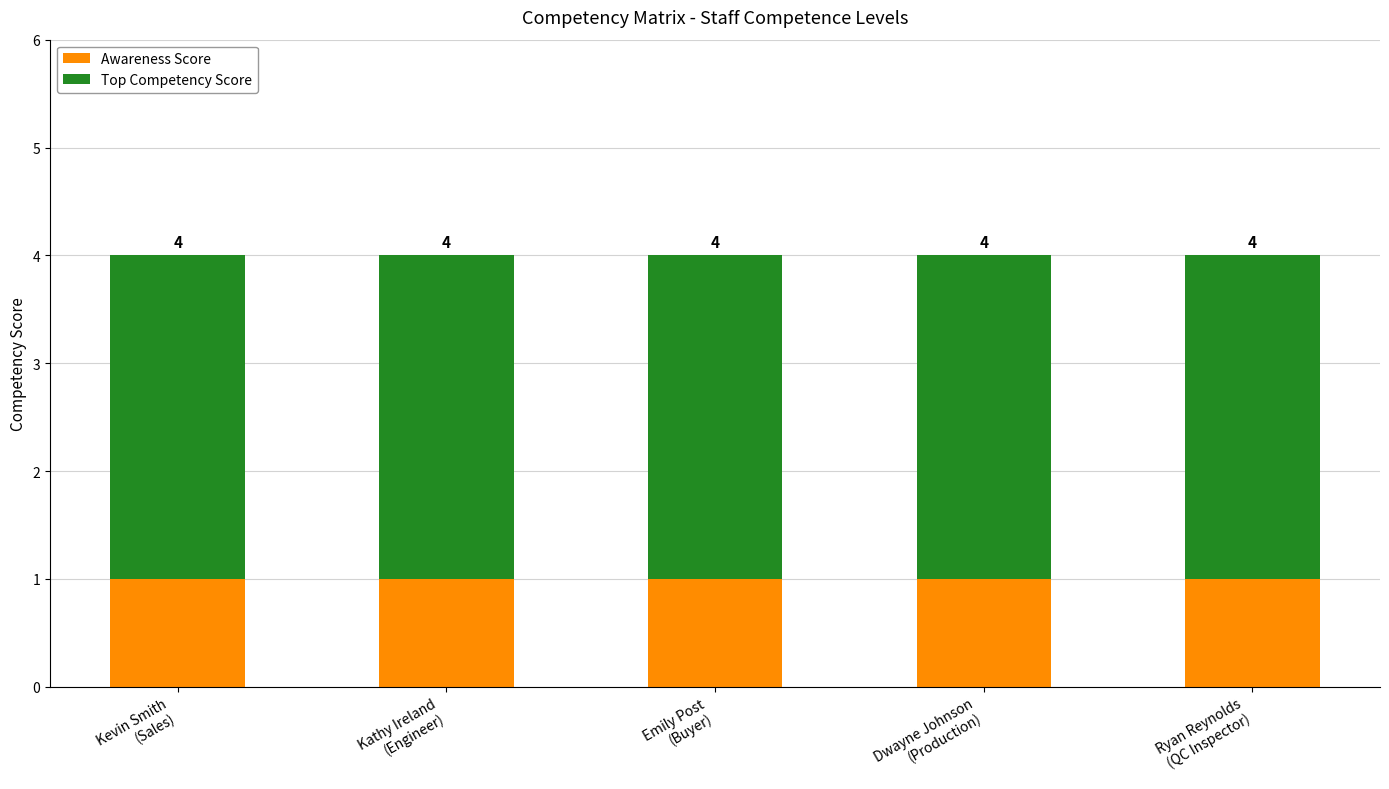

How many bars are there in total?

5